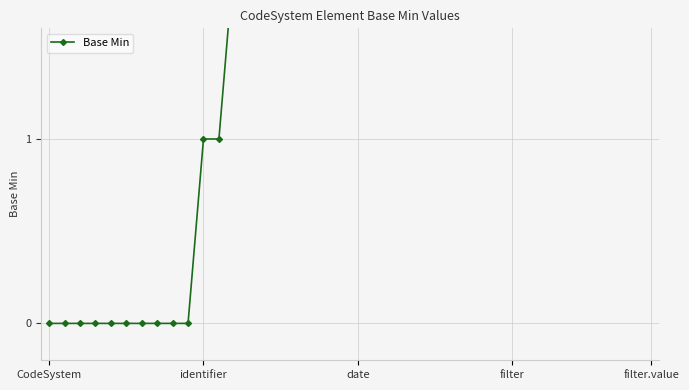

What is the label of the 7th point from the right?

33